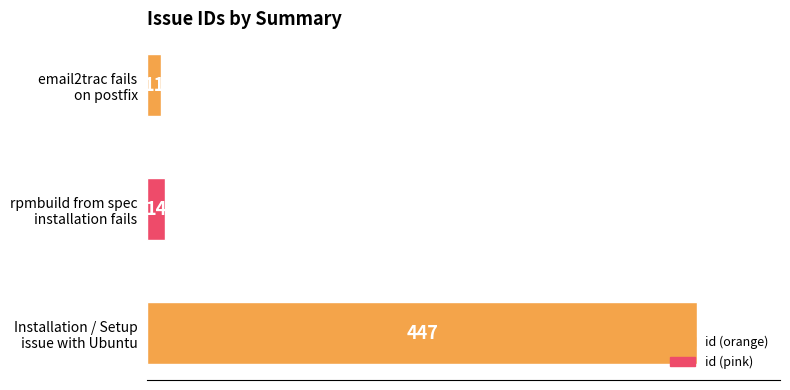

What is the minimum value shown in the chart?

11